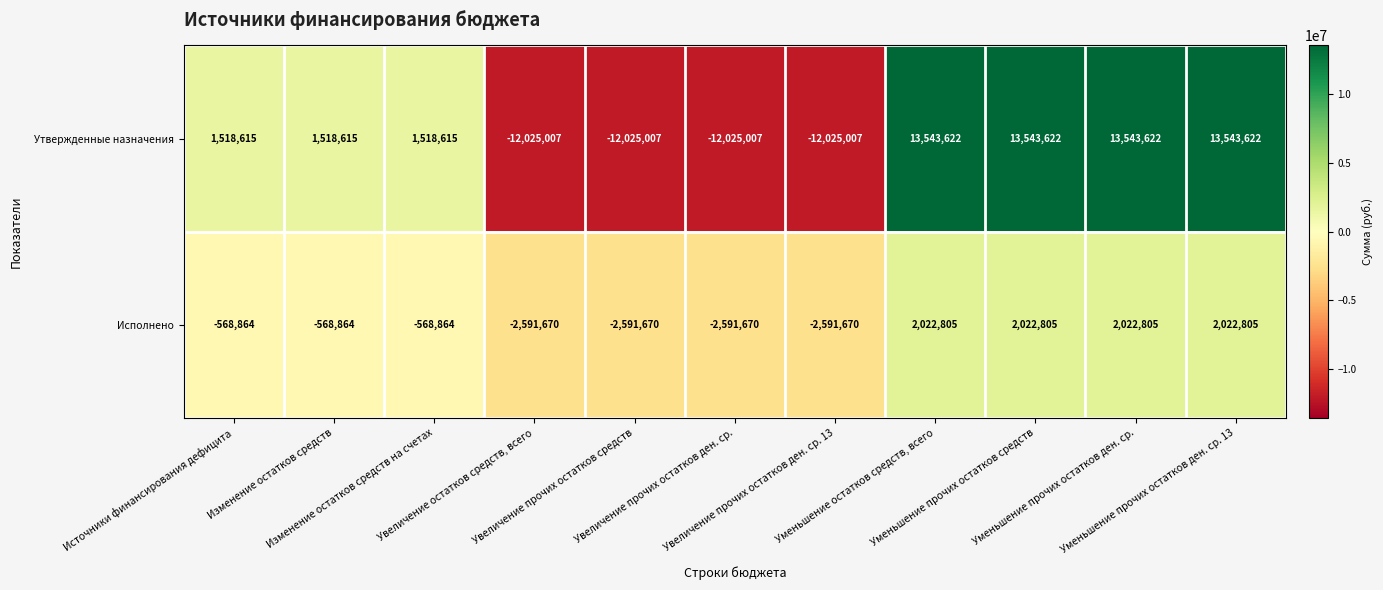

What is the maximum value shown in the chart?

13543622